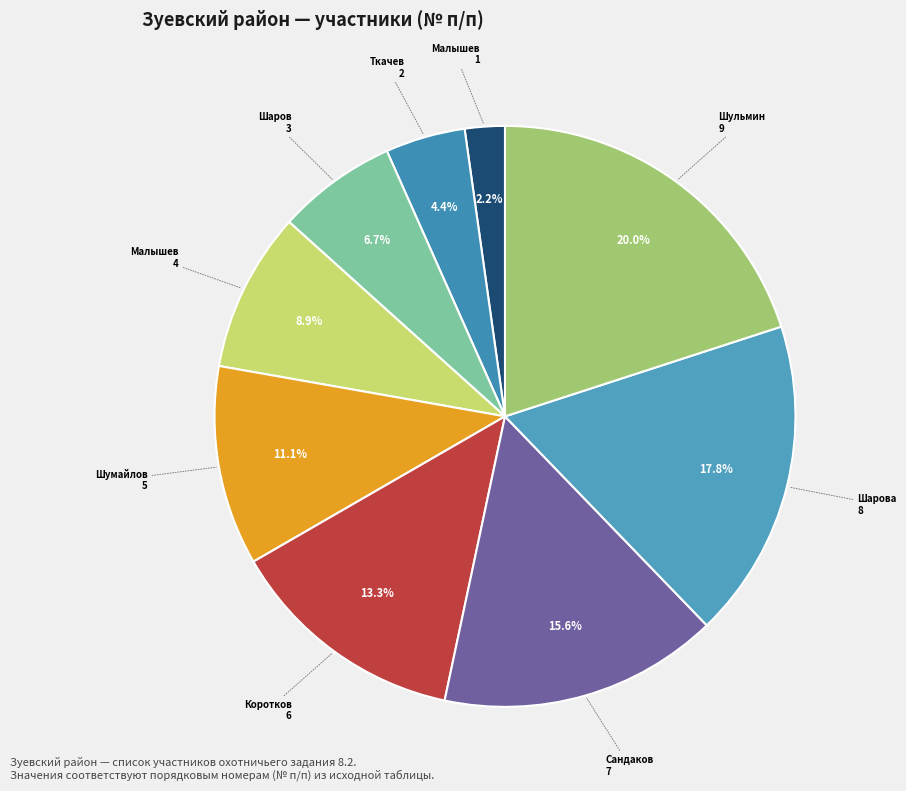

How many slices are in this pie chart?

9